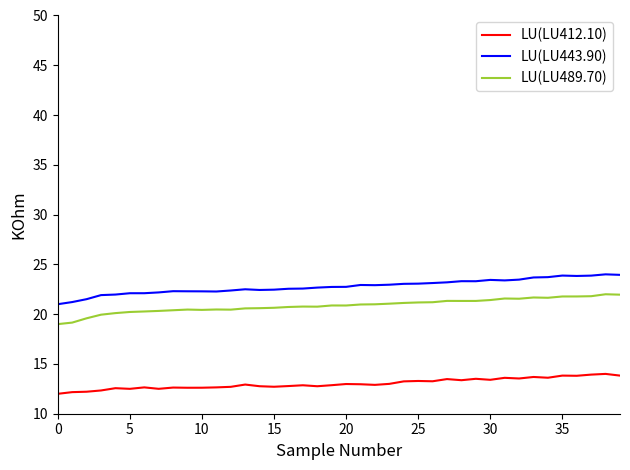

What is the difference between the maximum and minimum values in the LU(LU412.10) series?

2.0